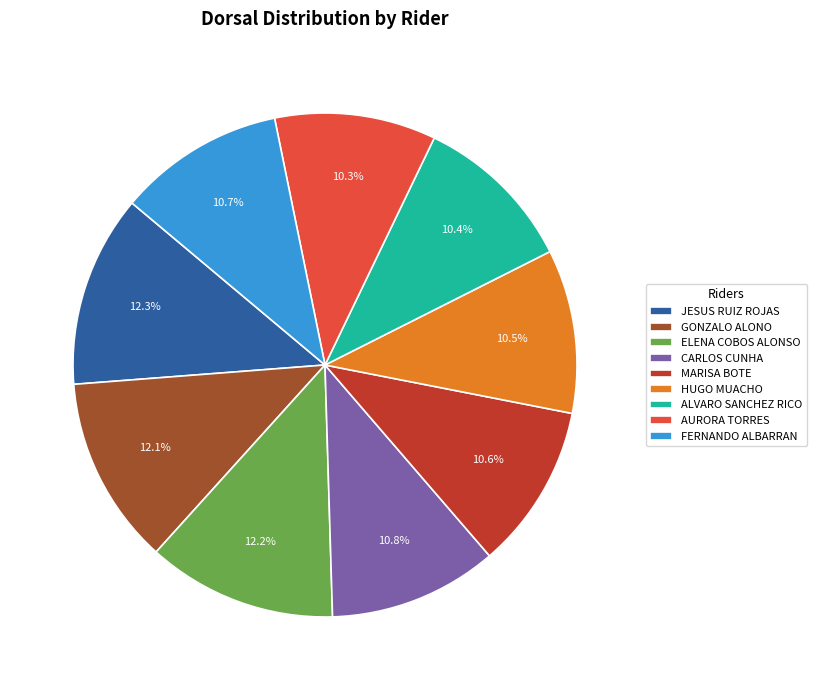

To the nearest percent, what percentage of the pie is ELENA COBOS ALONSO?

12%